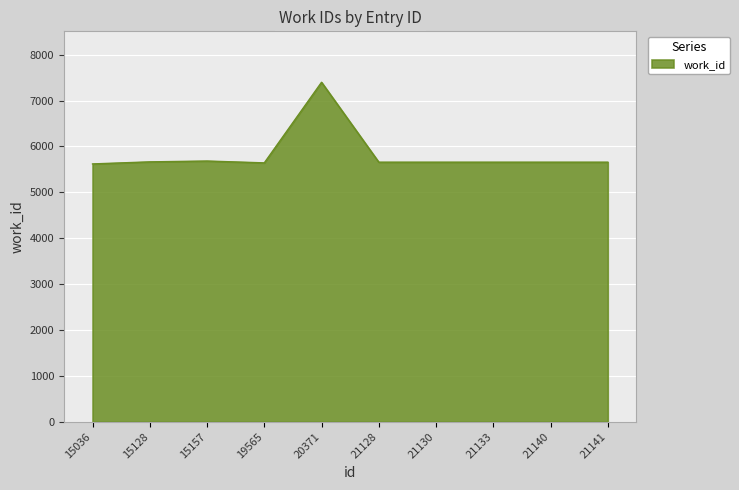

What is the sum of all values?

58290